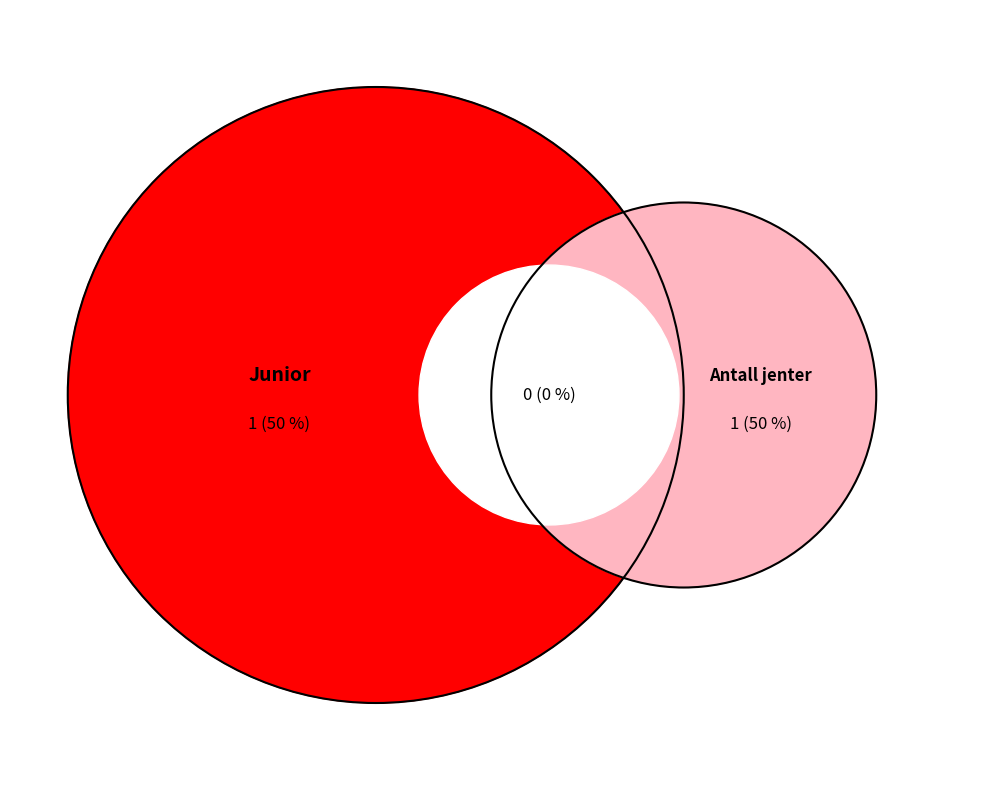

Is it true that Aspirant is 7% of the pie?

False